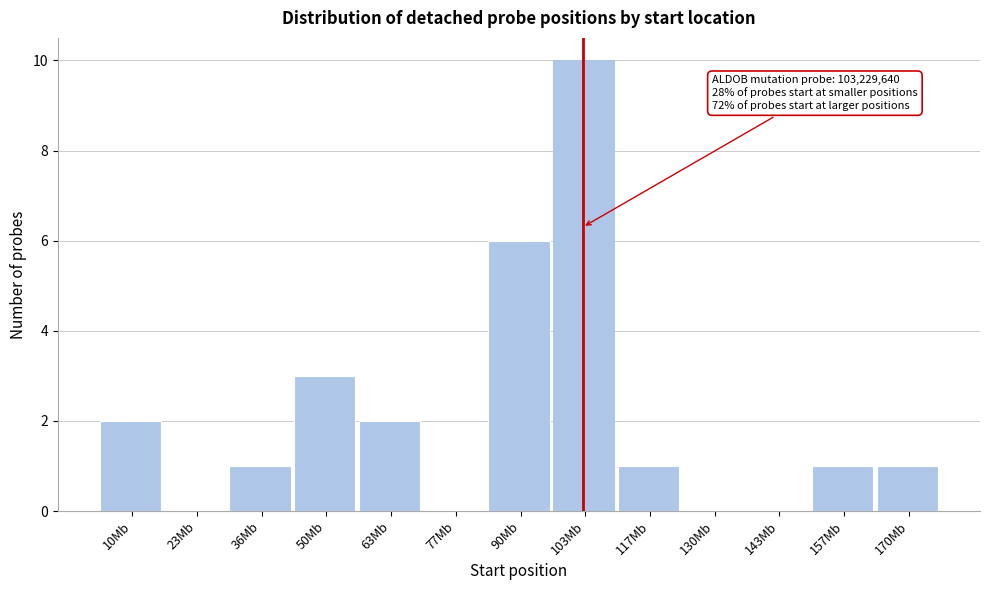

Reading left to right, list all the values displayed in this chart.

10Mb=2	23Mb=0	36Mb=1	50Mb=3	63Mb=2	77Mb=0	90Mb=6	103Mb=10	117Mb=1	130Mb=0	143Mb=0	157Mb=1	170Mb=1